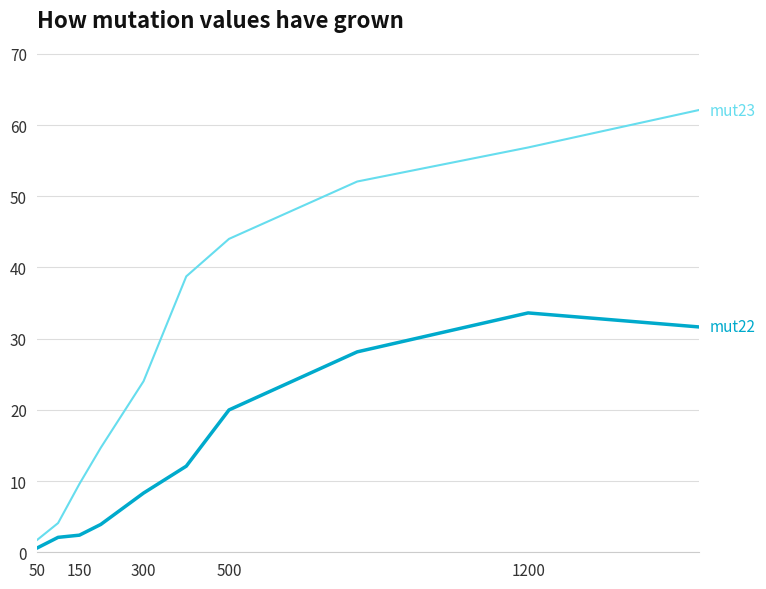

What is the greatest value displayed?

62.1